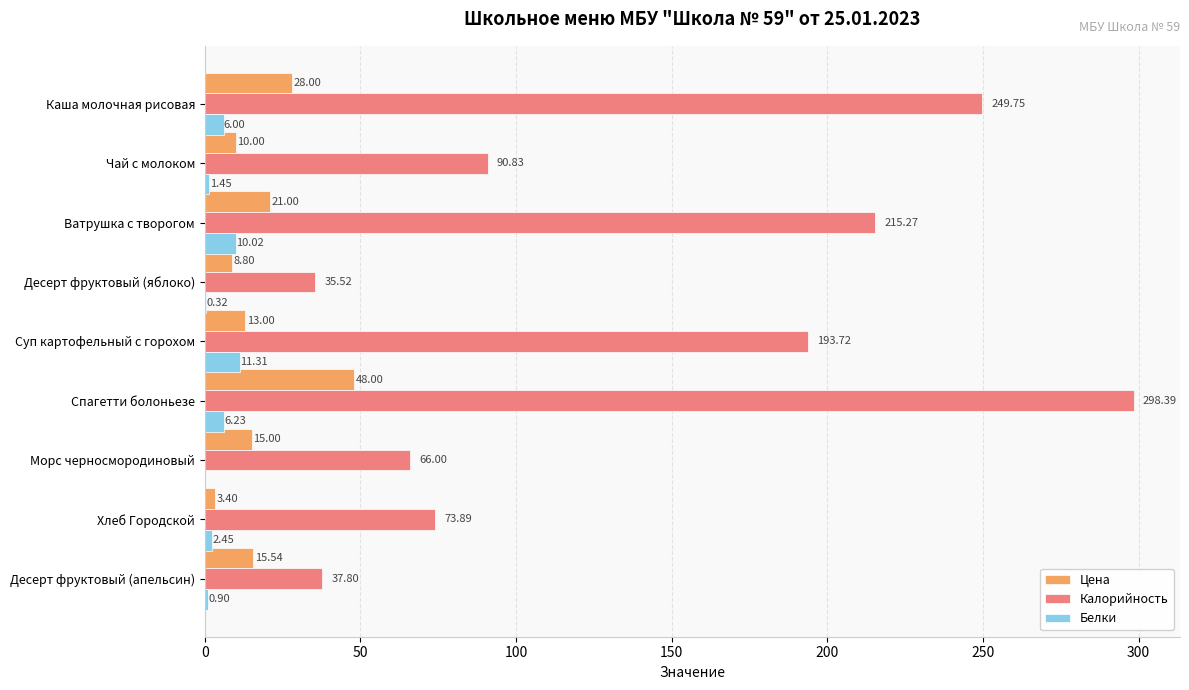

Which series has the largest total across all categories?

Калорийность